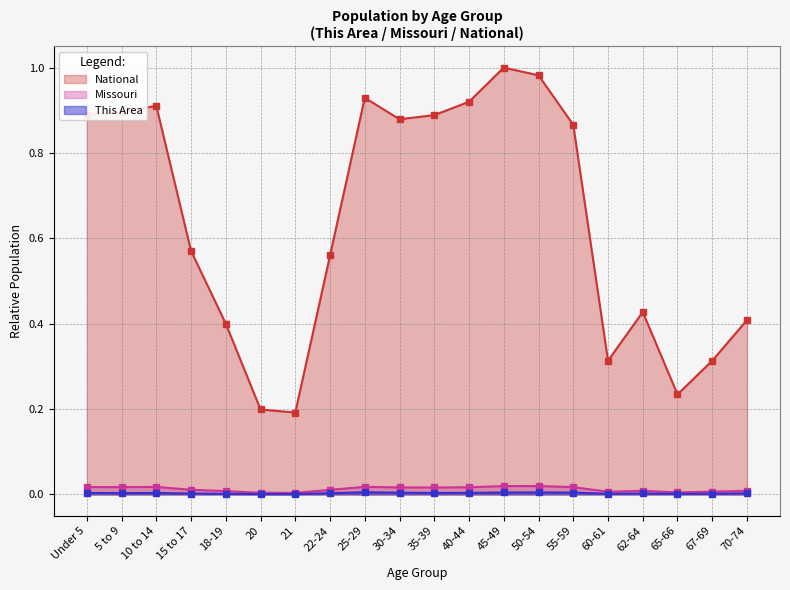

At 22-24, list the series in order from largest to smallest.

National, Missouri, This Area